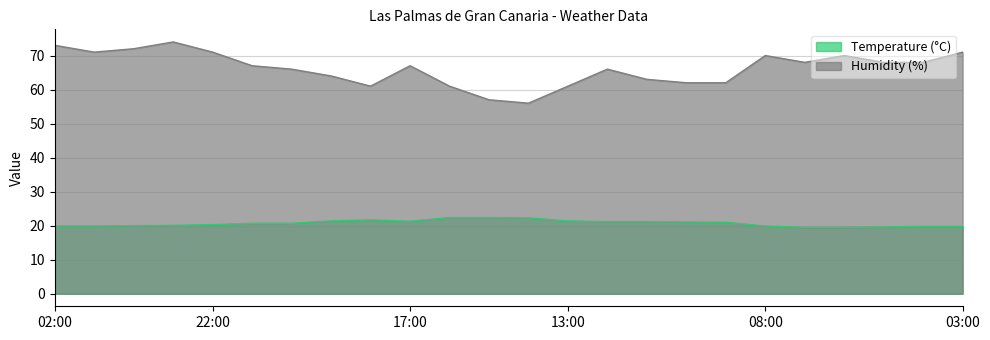

The Temperature (°C) series shows 19.9 at 02:00. True or false?

True